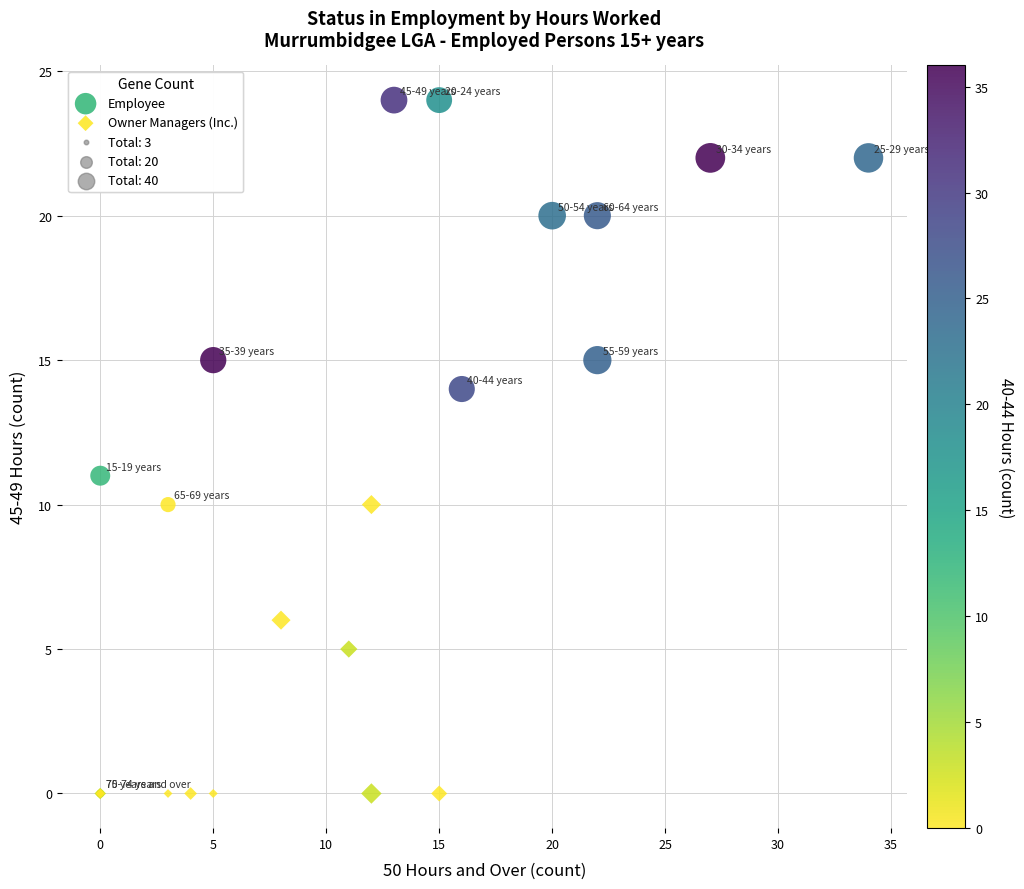

Which series has the widest spread of Y values?

Employee